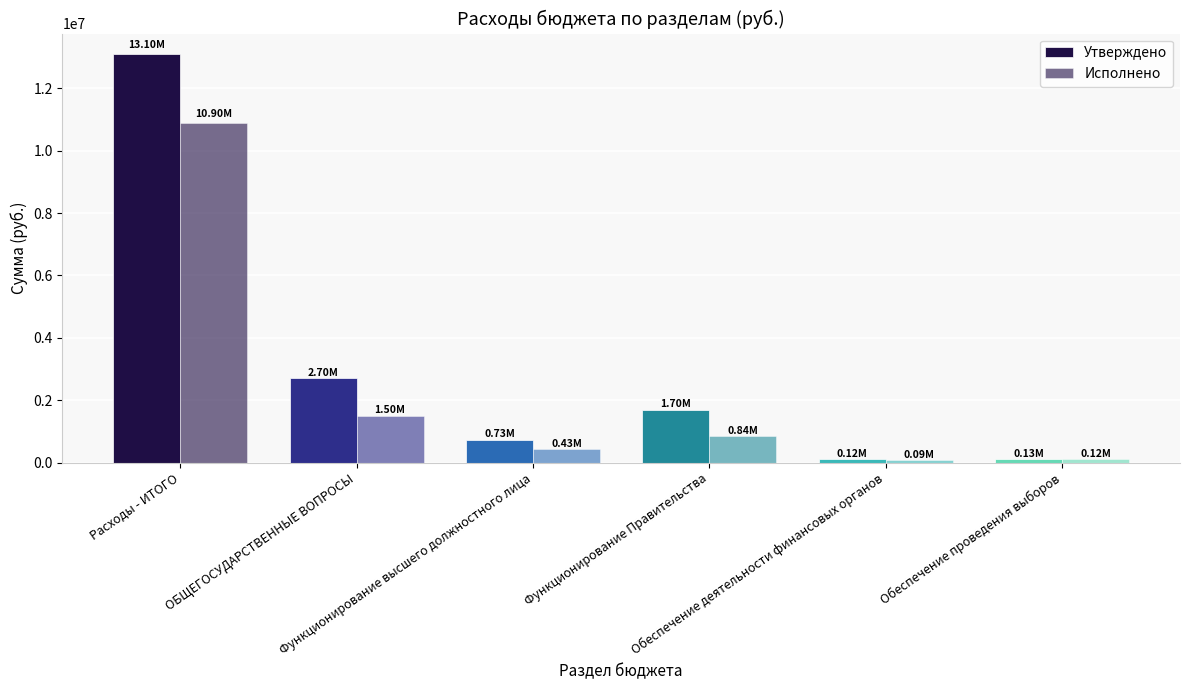

How many groups of bars are there?

6